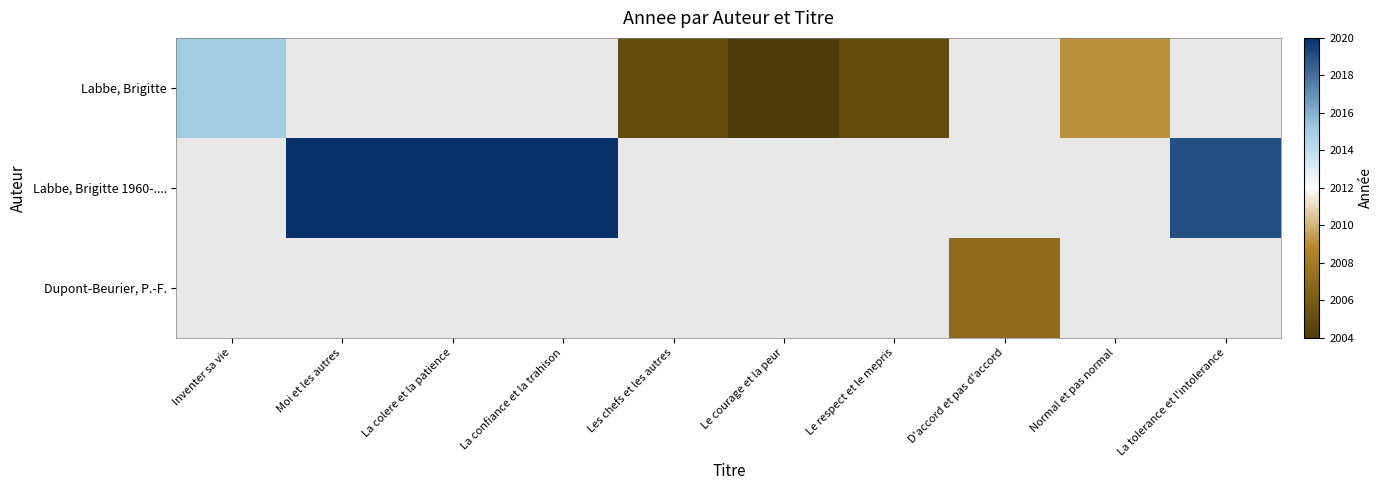

What is the maximum value shown in the chart?

2020.0